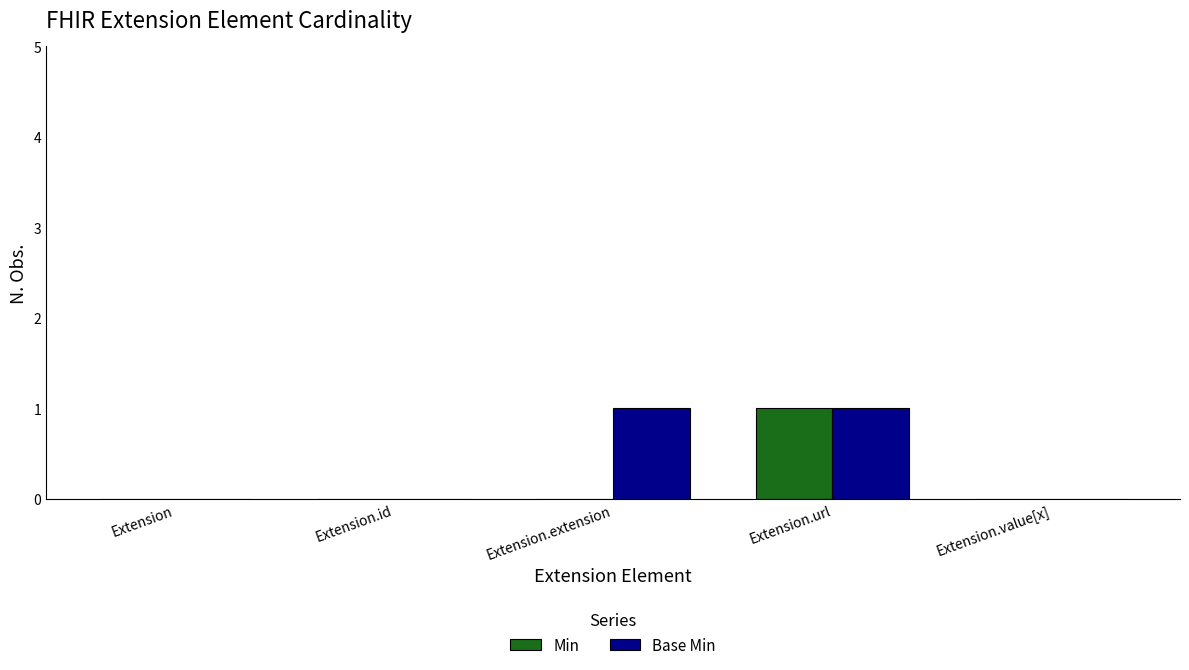

Which category has the highest value in the Min series?

Extension.url